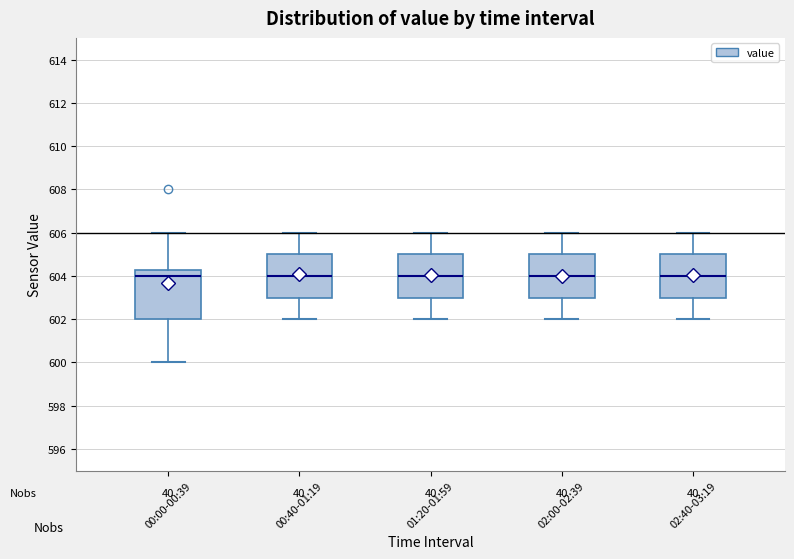

Which box is the tallest, from its lower edge to its upper edge?

00:00-00:39